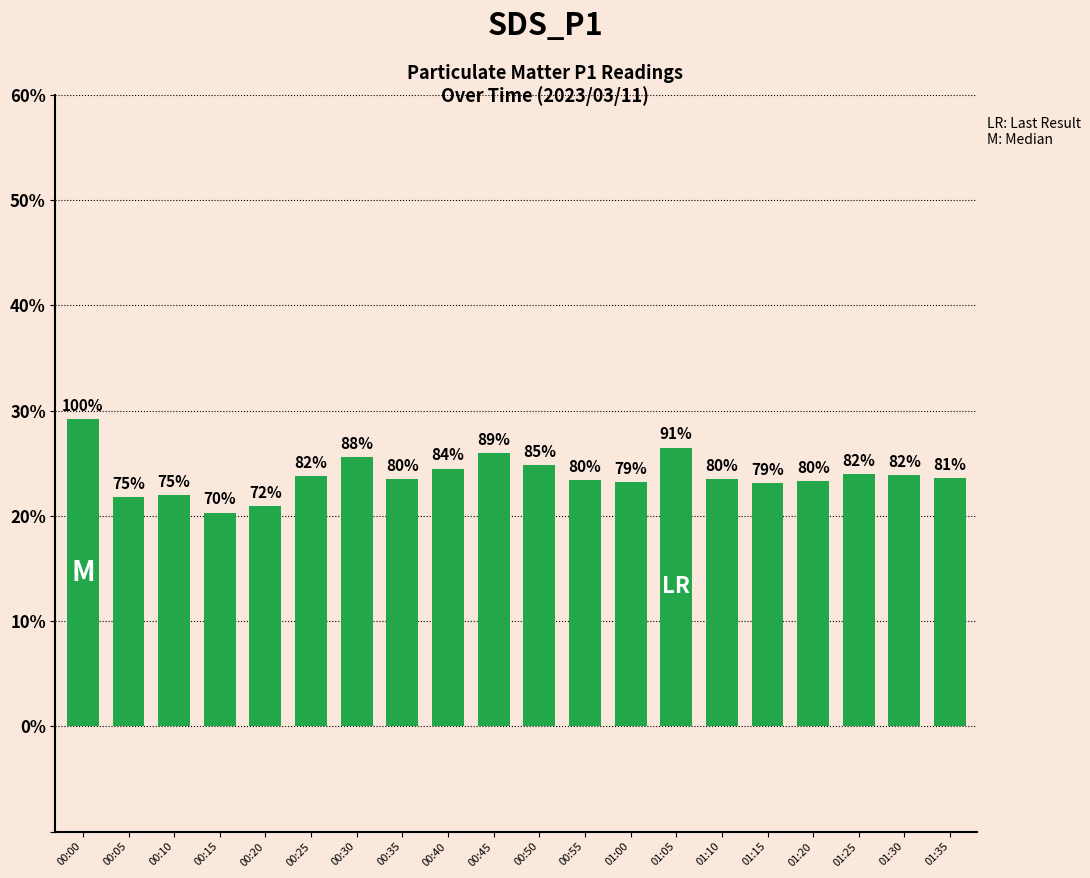

How many bars are there in total?

20